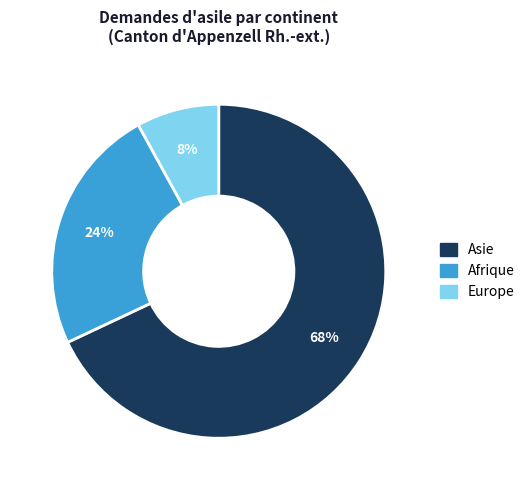

To the nearest percent, what is the average slice percentage?

33%